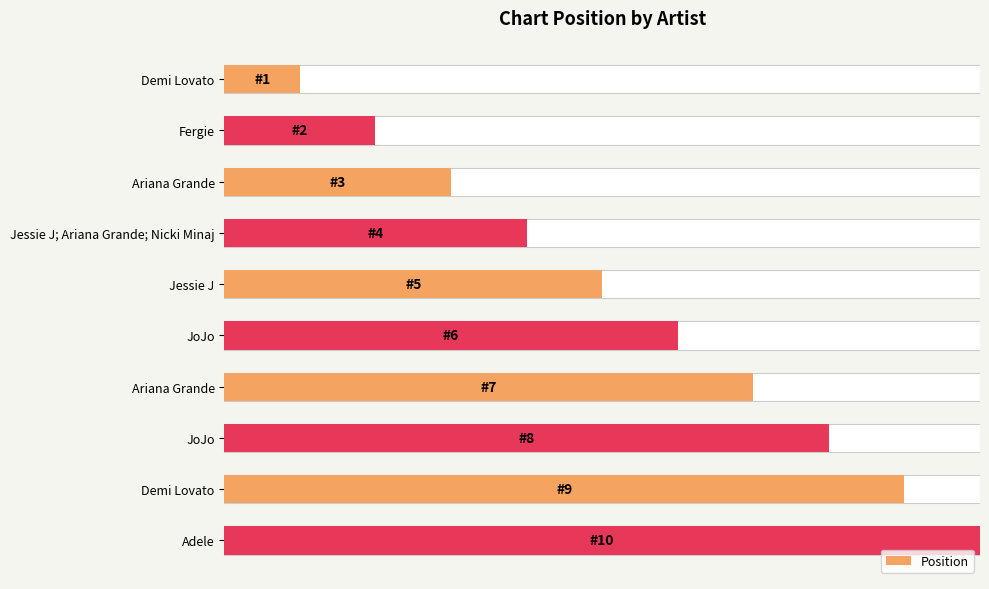

What is the difference between the maximum and second lowest values?

8